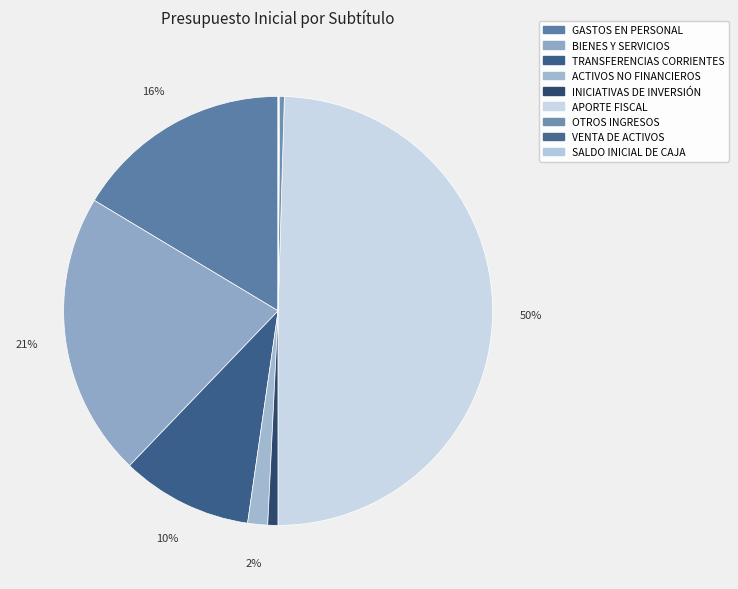

Which category has the biggest portion of the pie?

APORTE FISCAL